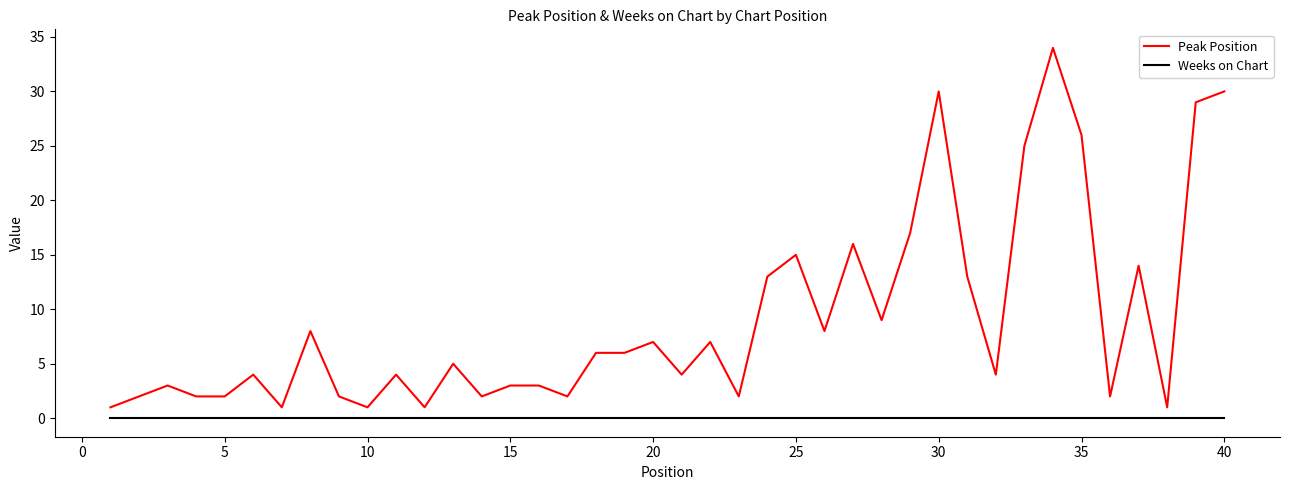

Which series has the widest spread of values?

Peak Position